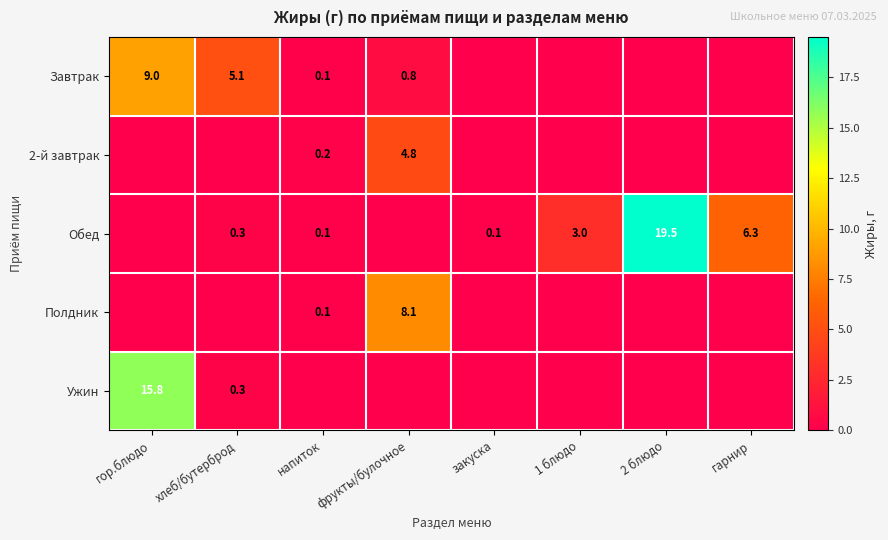

How many categories are shown in the chart?

8